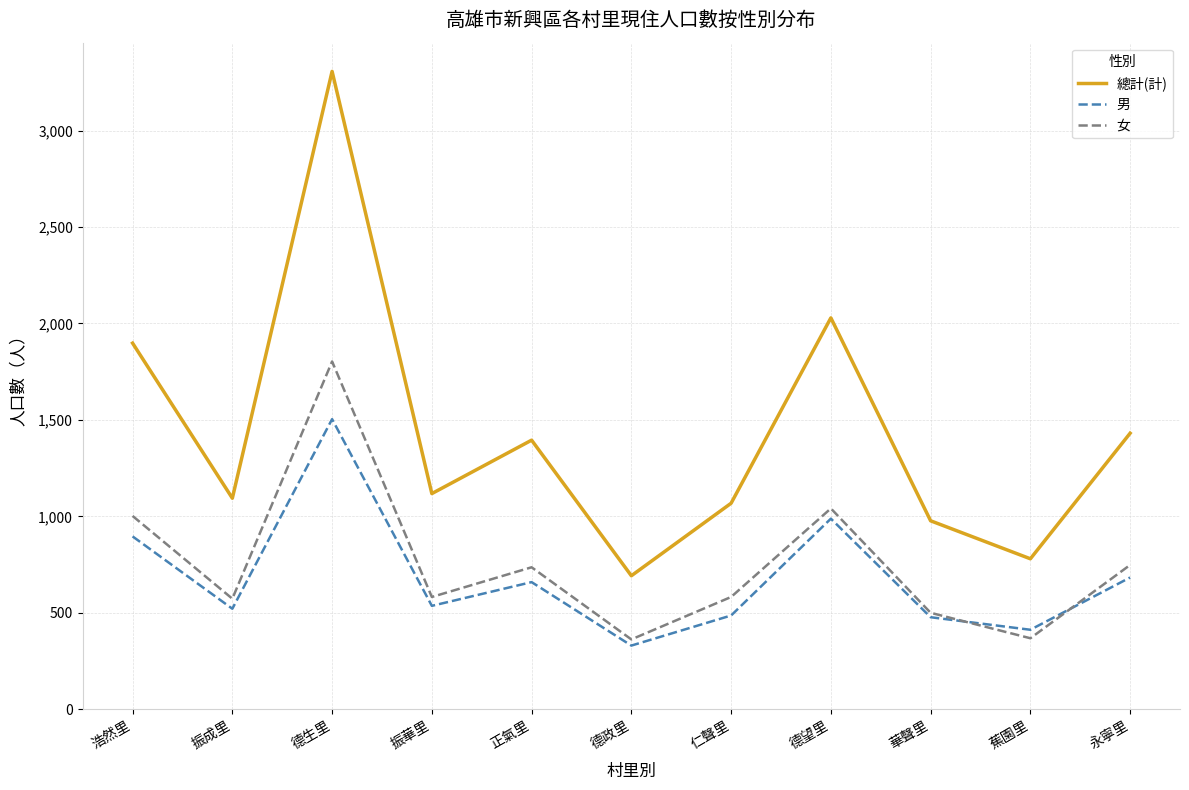

What is the greatest value displayed?

3307